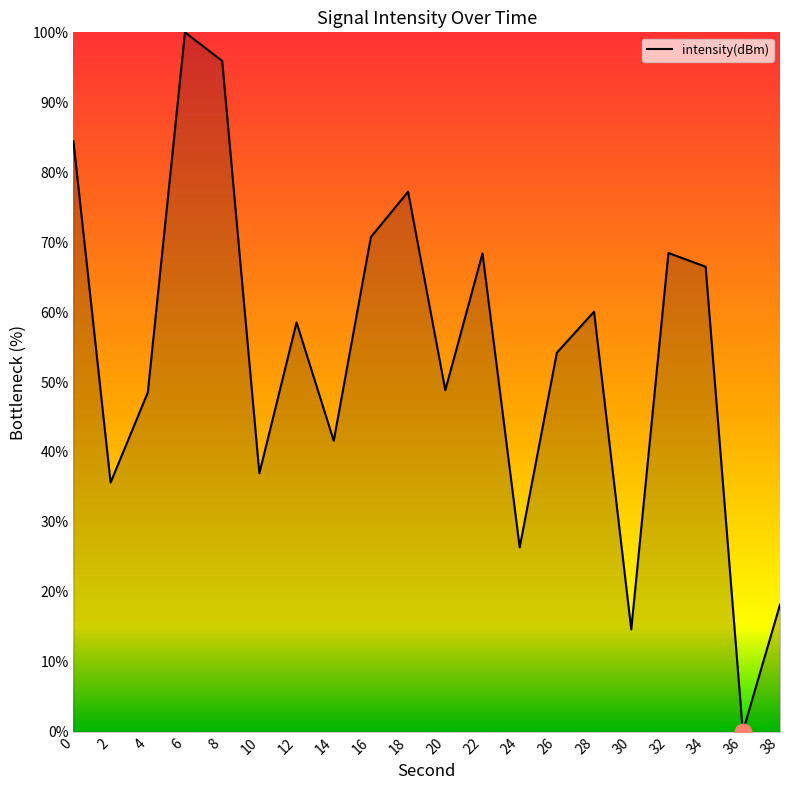

What is the difference between the maximum and second lowest values?

85.4